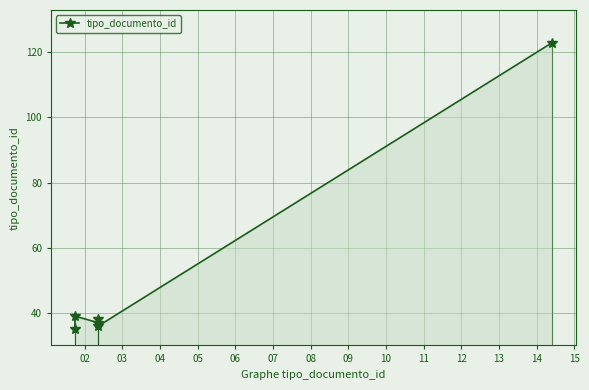

What is the average value?

51